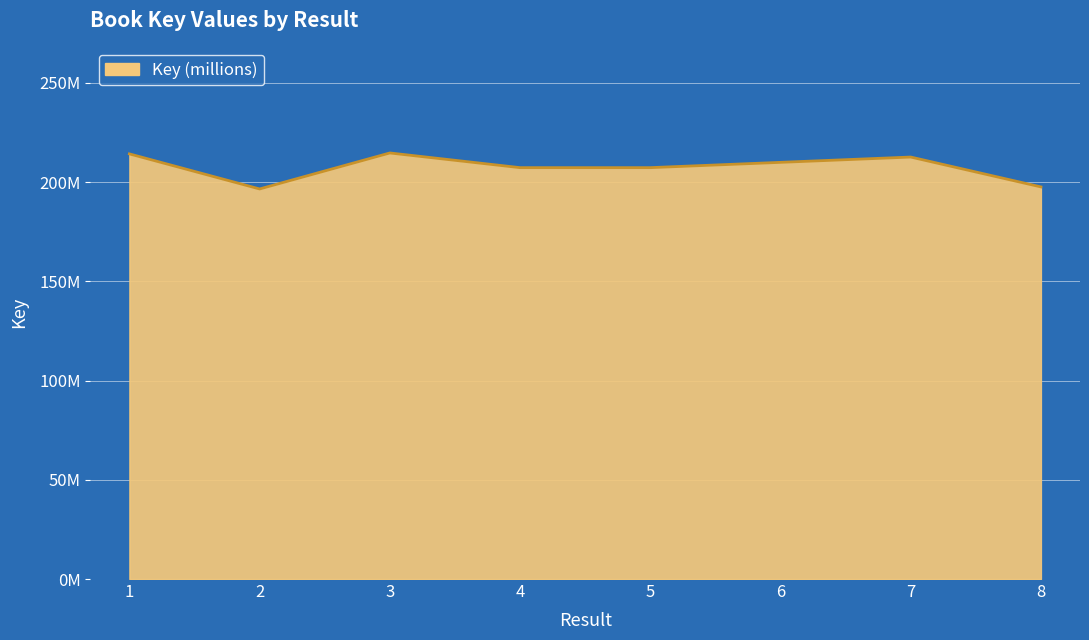

Does the chart display data point markers on the line(s)?

No